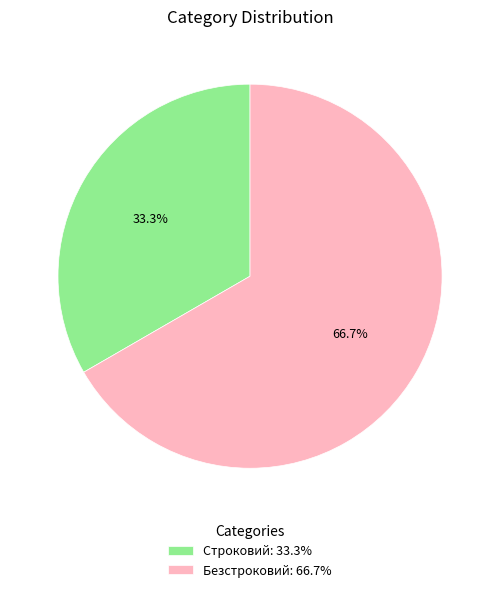

To the nearest percent, what percentage of the pie is Безстроковий?

67%